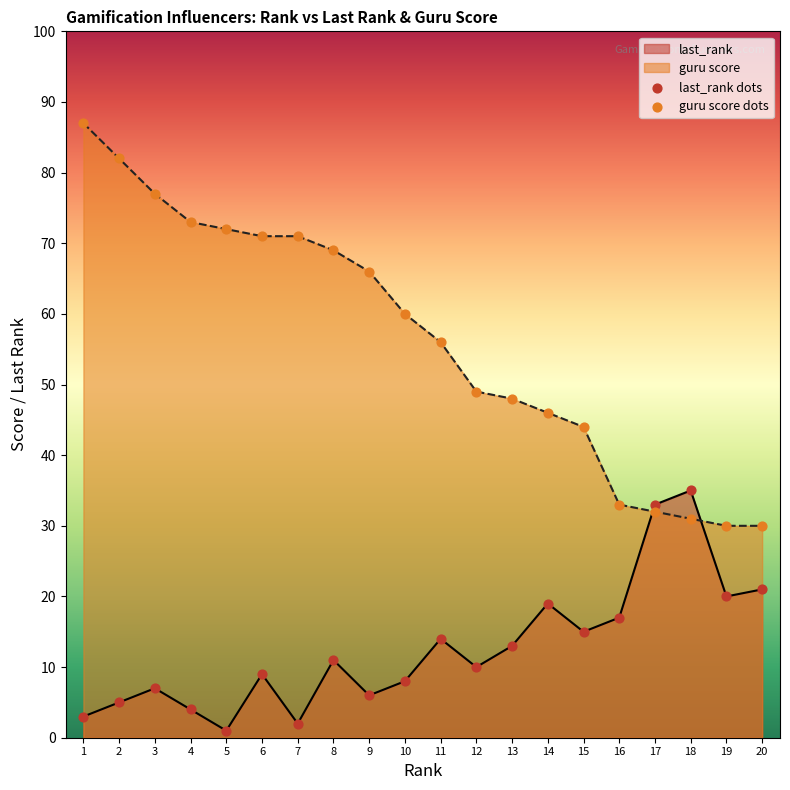

Which series has the largest Y range (max minus min)?

guru score